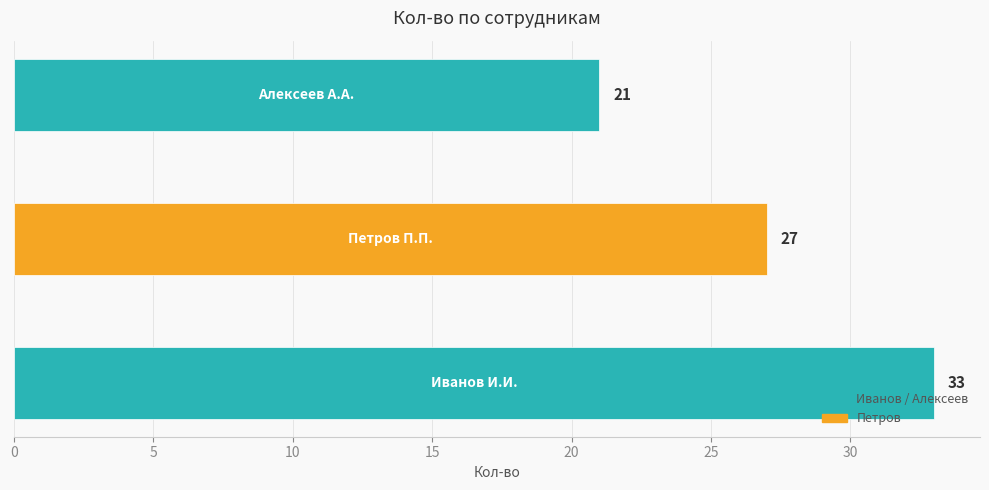

How many bars are there in total?

3